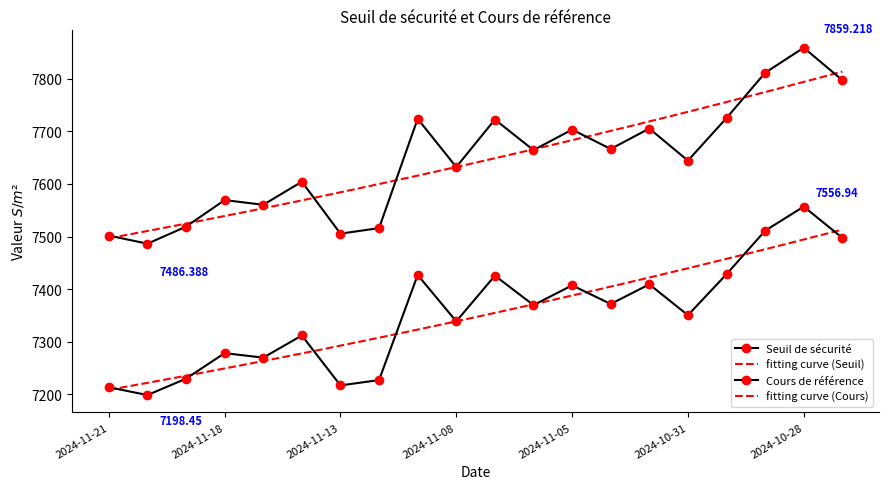

Which series has the largest total across all categories?

Seuil de sécurité